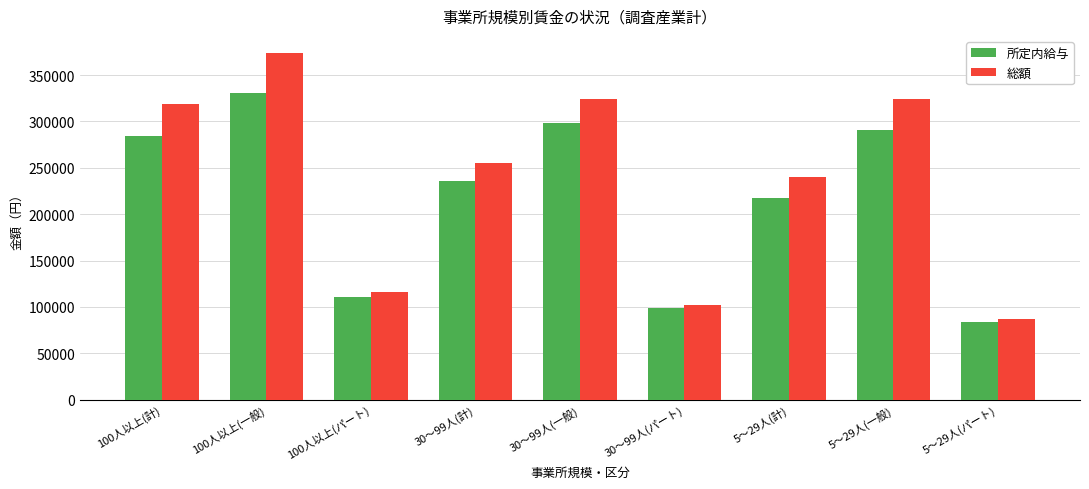

At how many categories does at least one series exceed 327422?

1